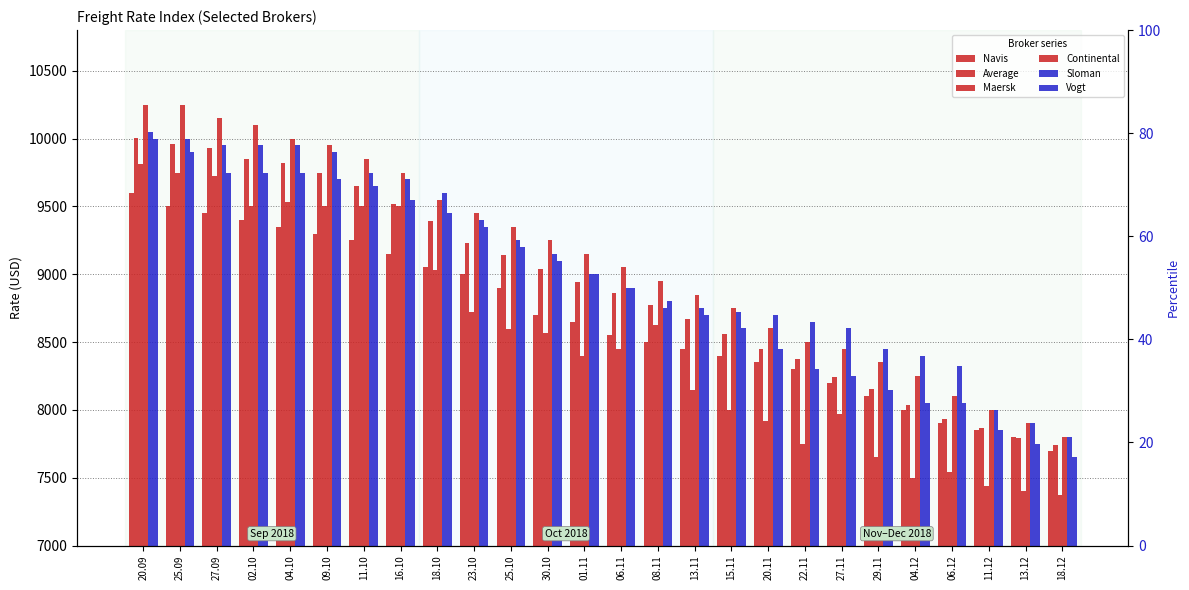

What is the sum of the Continental values at 25.10 and 29.11?

17700